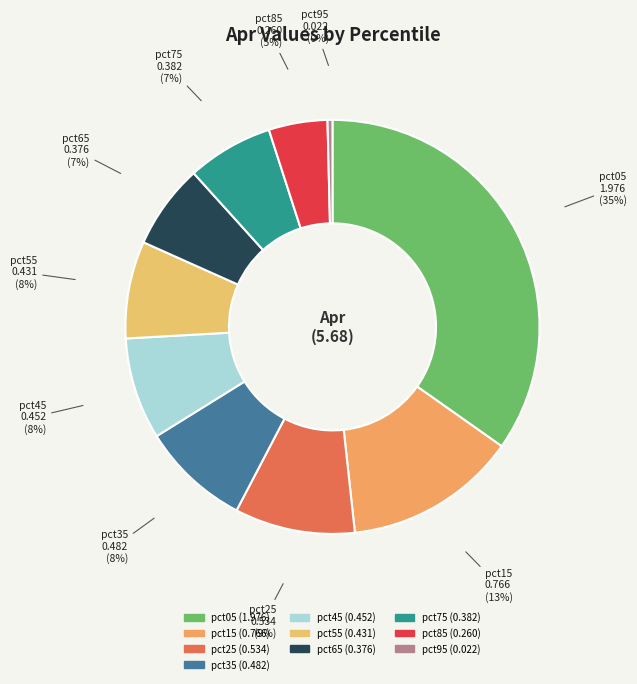

To the nearest percent, what is the combined percentage of pct75 and pct25?

16%